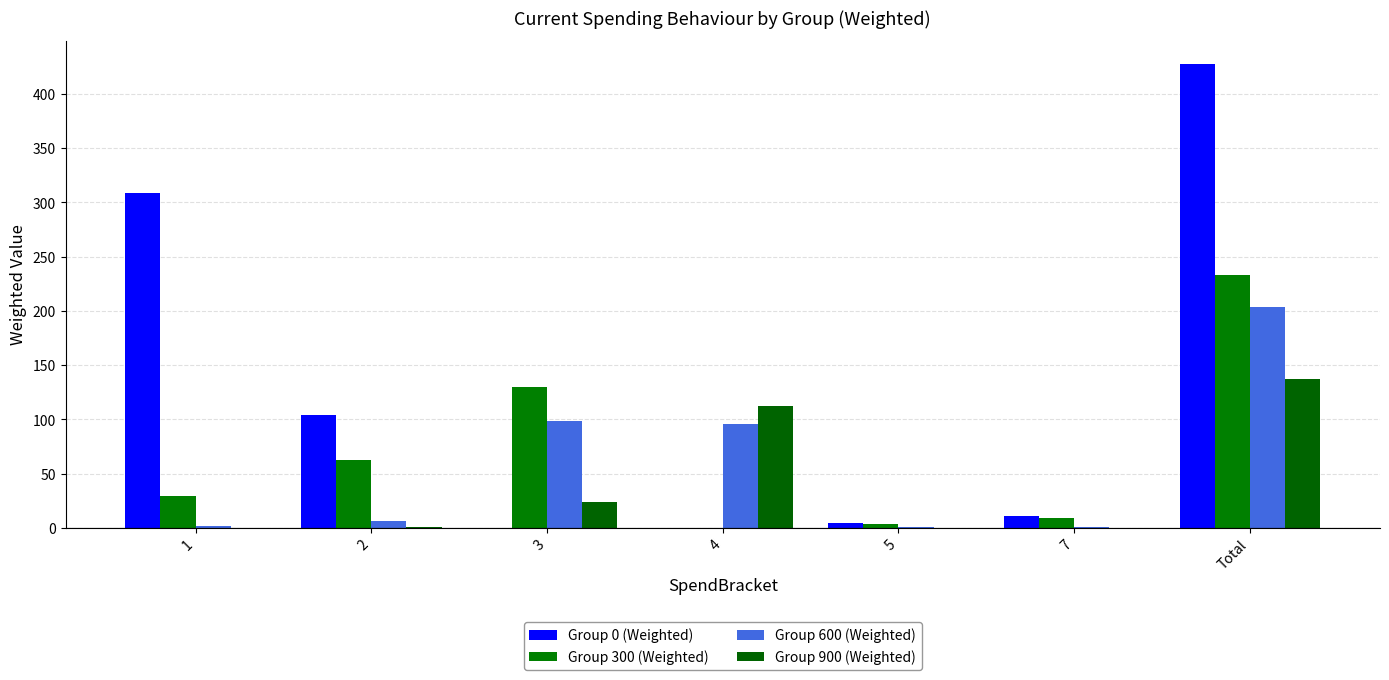

How many distinct data groups are displayed?

4